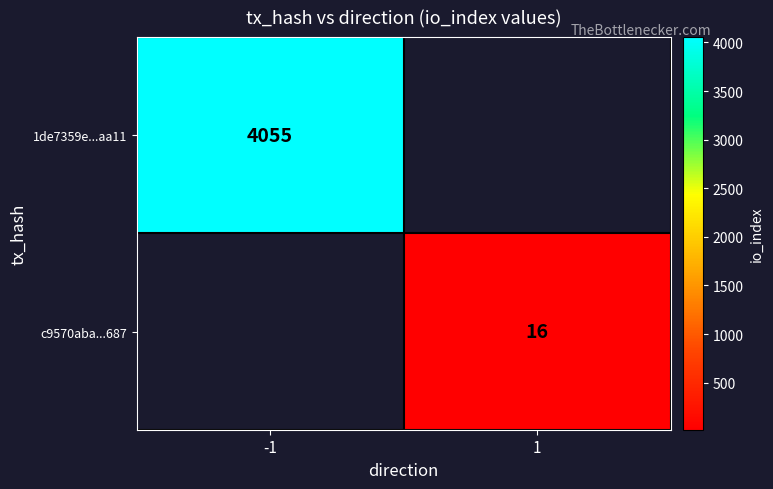

How many data points does each series have?

2